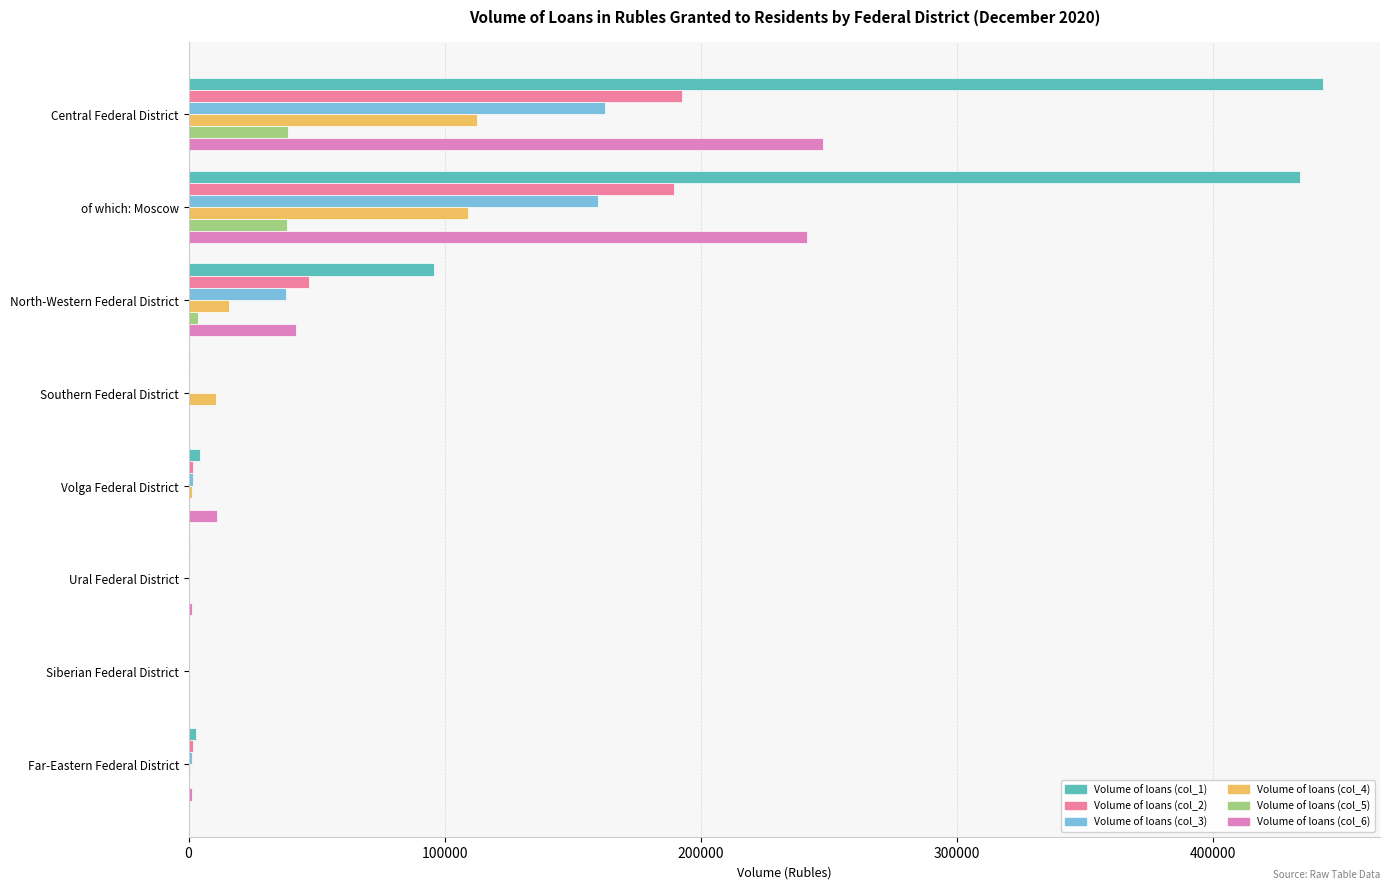

What position from the left is Siberian Federal District?

7